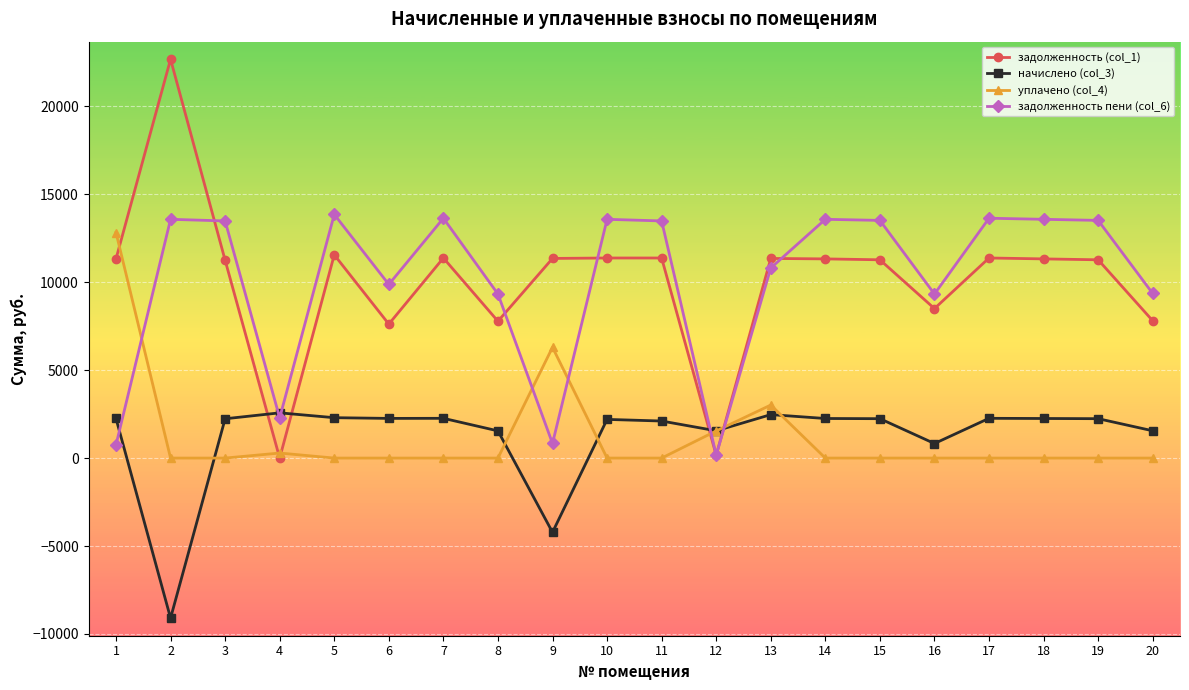

What is the value of the уплачено (col_4) point at the 4th from the left?

286.0